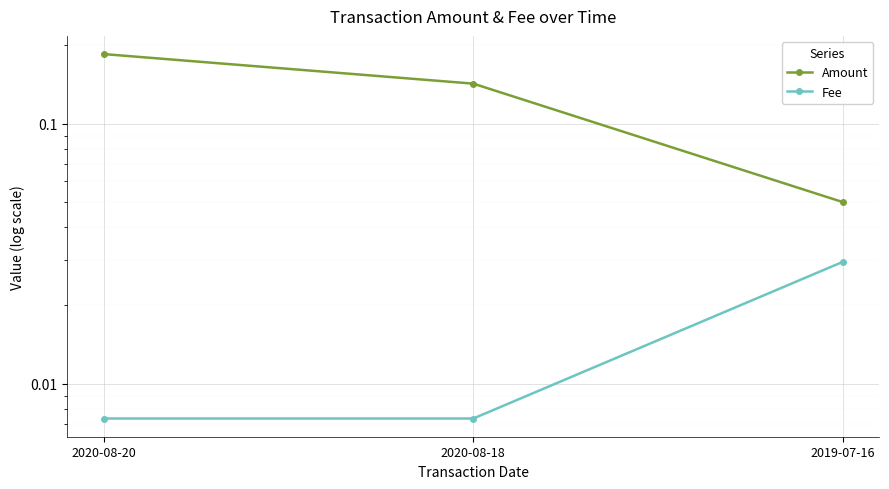

Which series has the largest total across all categories?

Amount